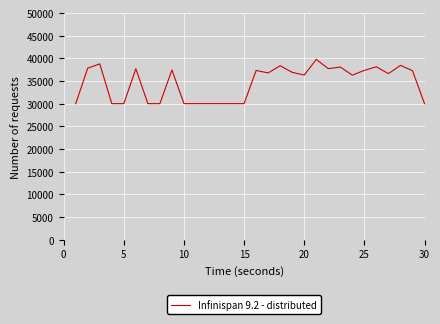

What is the difference between the maximum and minimum values?

9758.8